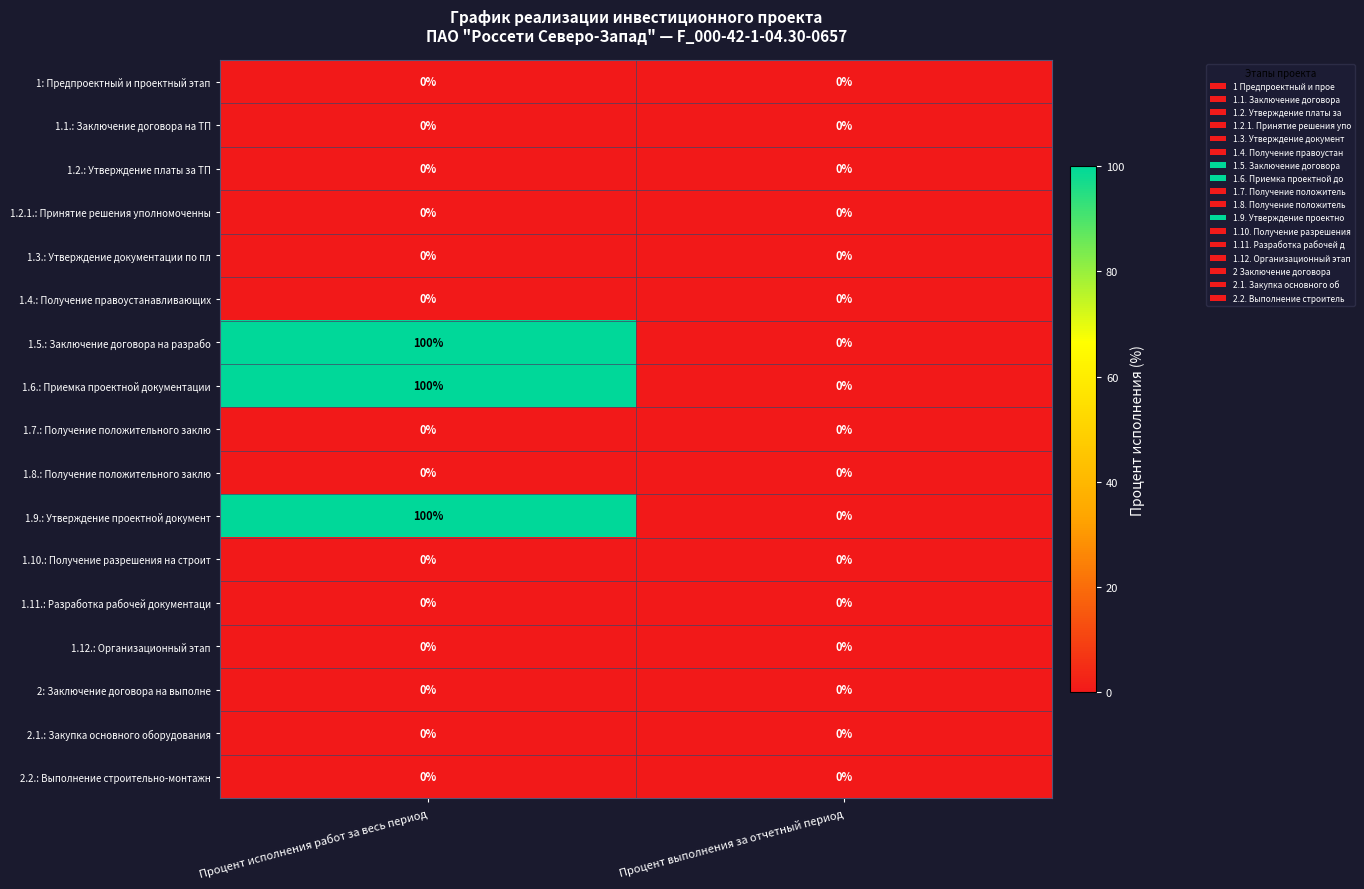

What is the difference between the 1.5.: Заключение договора на разрабо values at Процент исполнения работ за весь период and Процент выполнения за отчетный период?

100